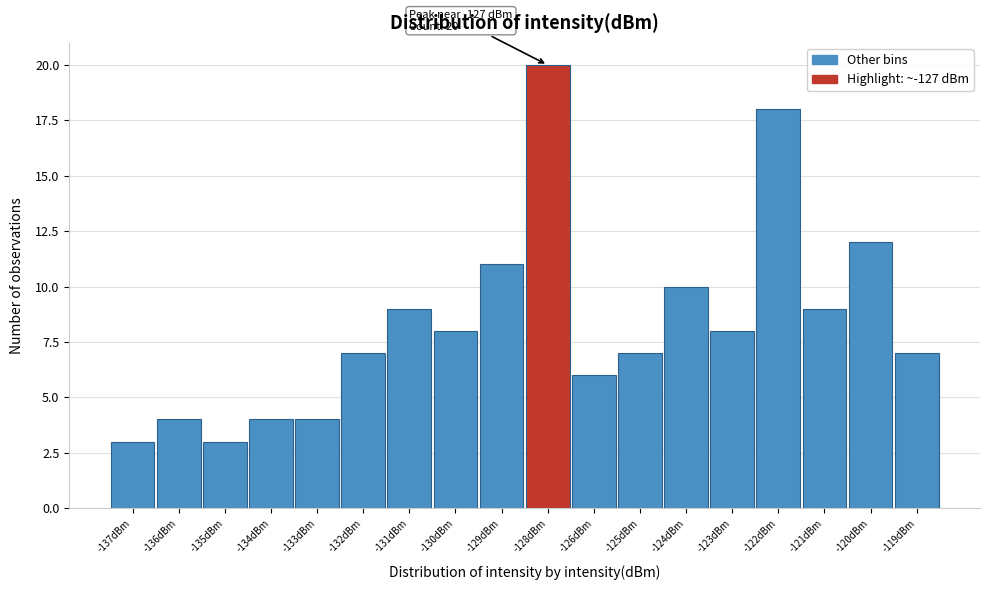

Reading right to left, transcribe all the data shown in this chart.

-119dBm=7	-120dBm=12	-121dBm=9	-122dBm=18	-123dBm=8	-124dBm=10	-125dBm=7	-126dBm=6	-128dBm=20	-129dBm=11	-130dBm=8	-131dBm=9	-132dBm=7	-133dBm=4	-134dBm=4	-135dBm=3	-136dBm=4	-137dBm=3